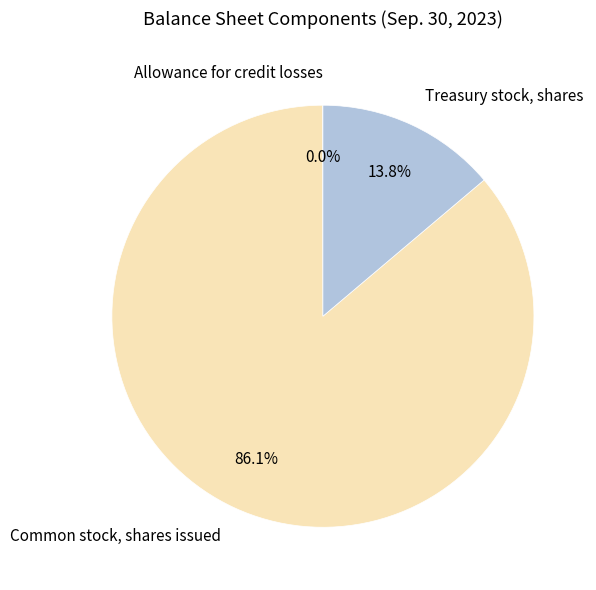

What is the total percentage of Treasury stock, shares and Common stock, shares issued?

100.0%